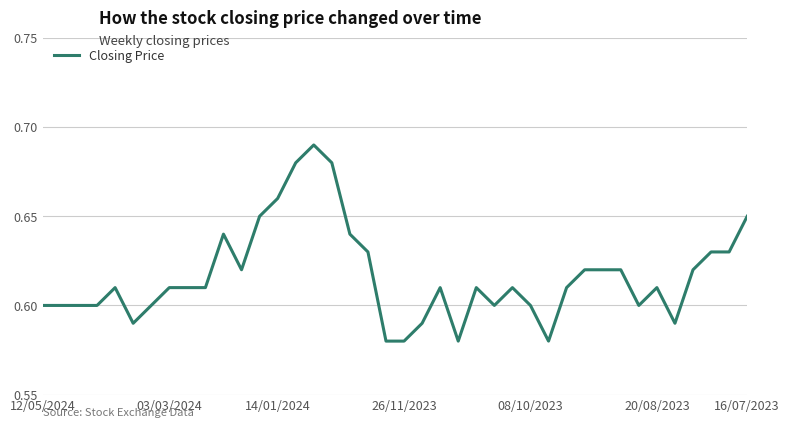

What is the minimum value shown in the chart?

0.6